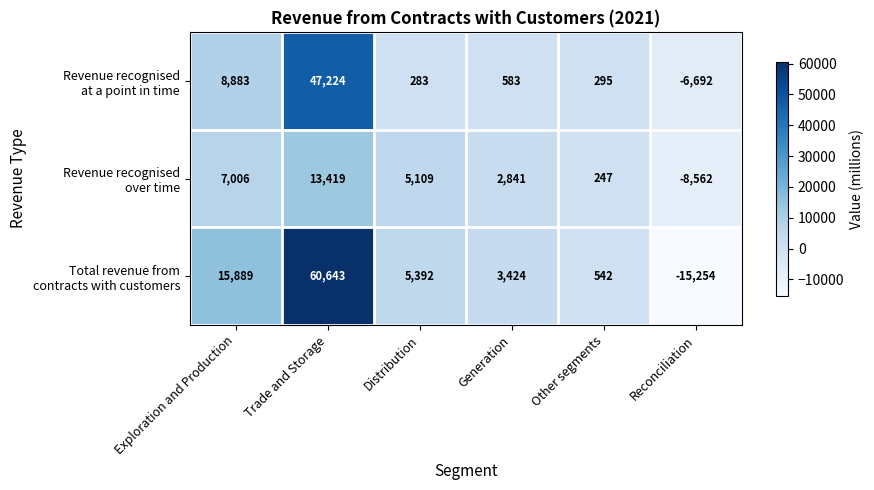

How many data points does each series have?

6